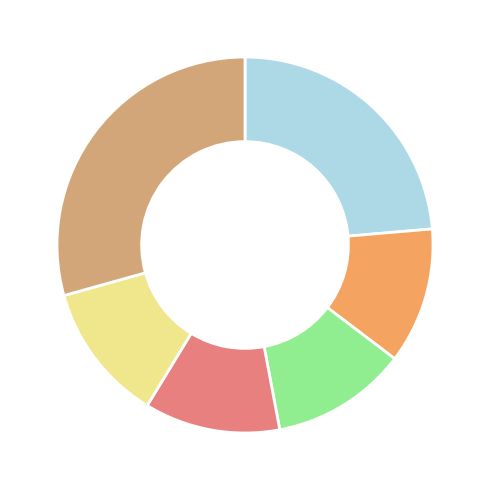

Is there a majority slice in this chart?

No